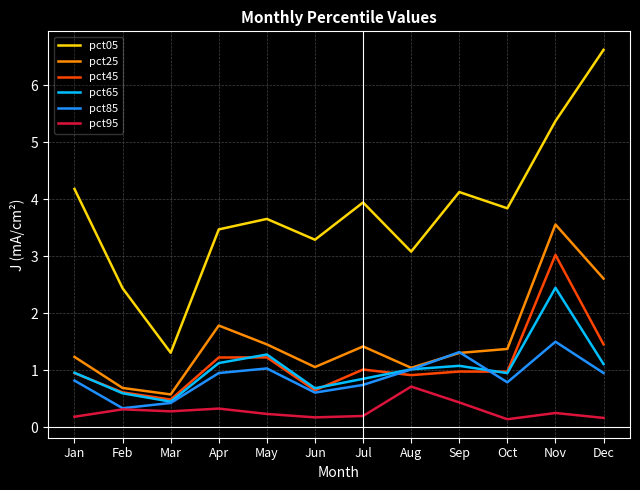

What is the maximum value for pct05?

6.6